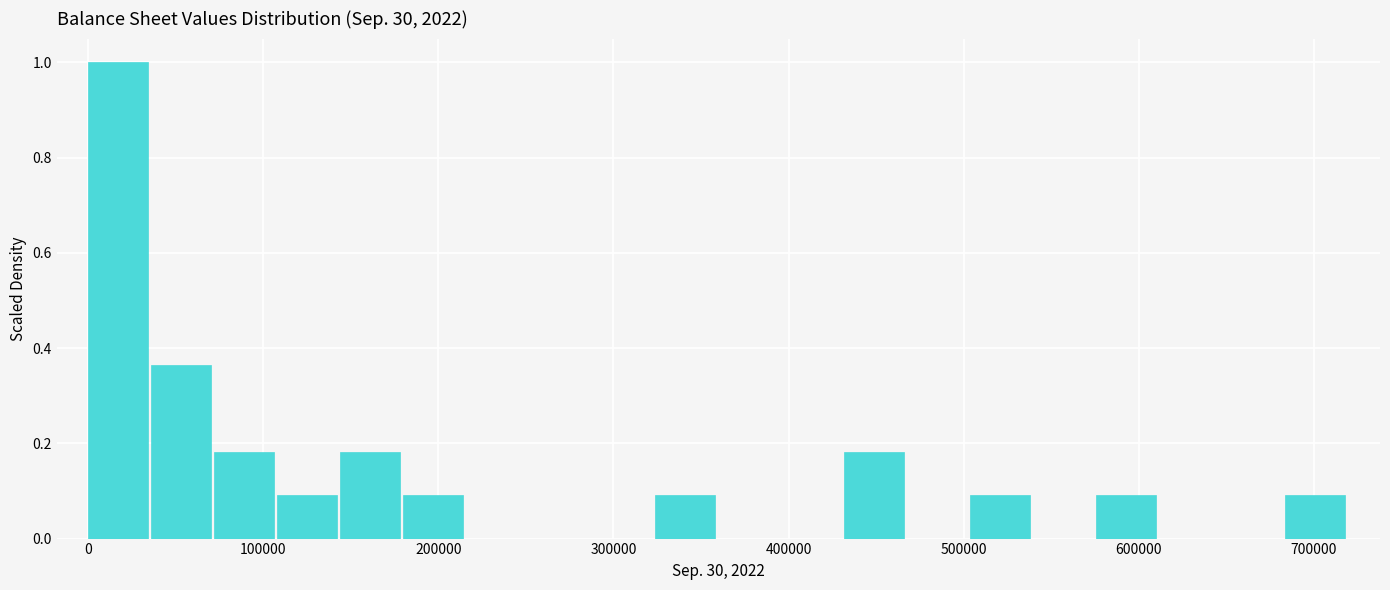

Around what value on the x-axis is the tallest bar? Give the approximate position of its centre, as read against the axis.

20000